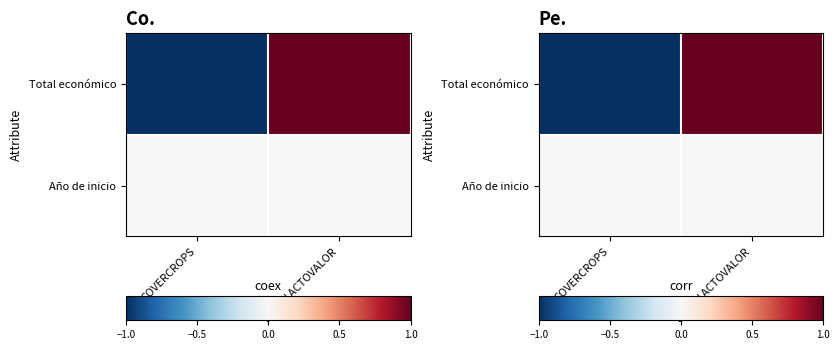

What is the approximate value of Total económico at LACTOVALOR?

1